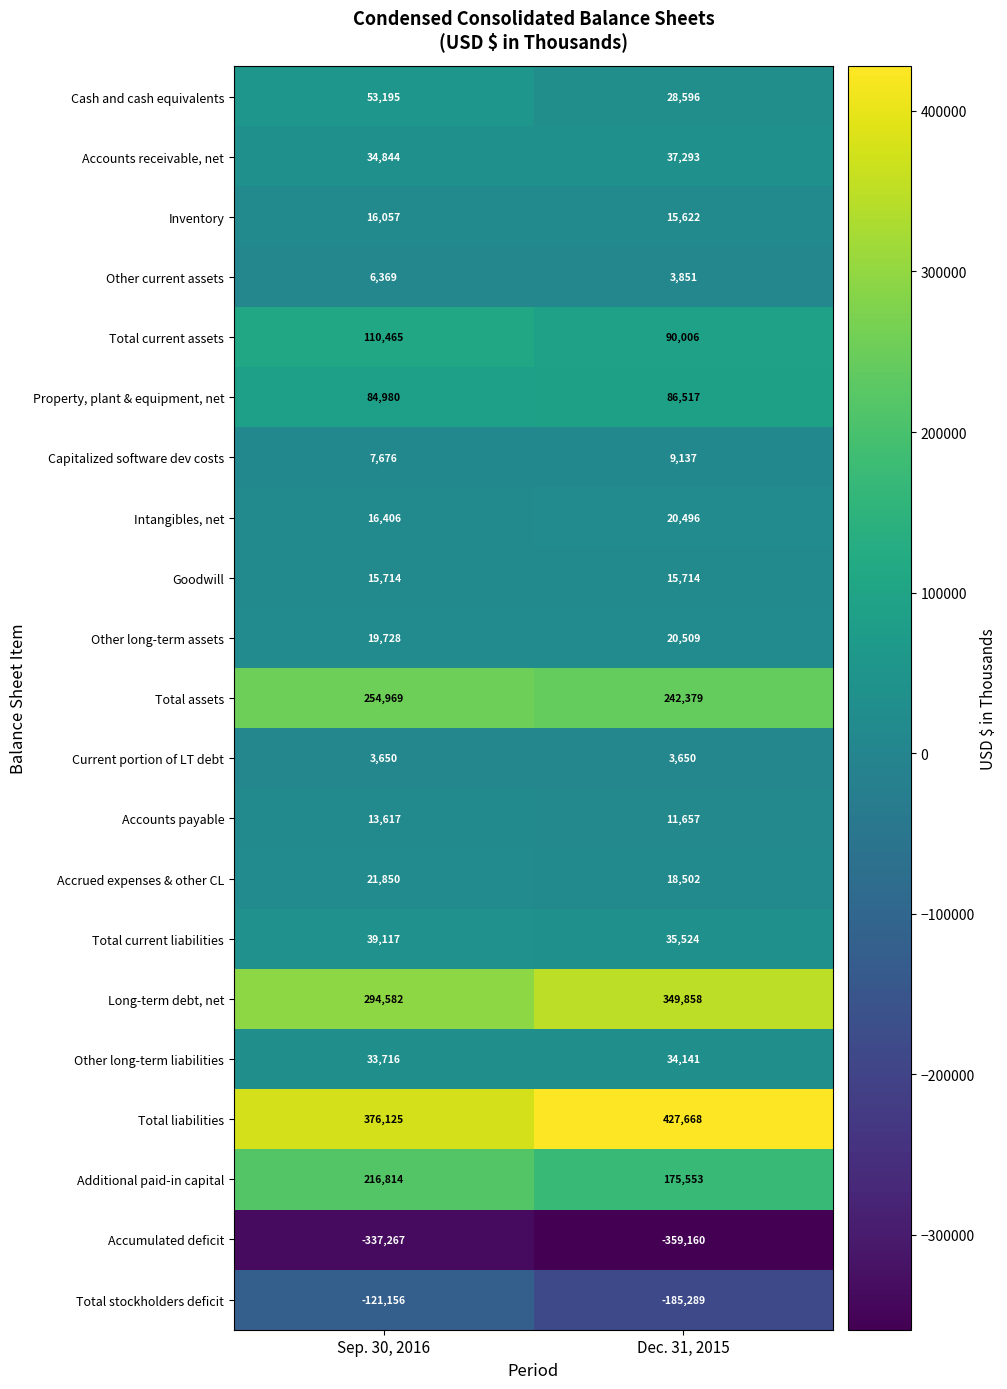

At which category is the sum across all series the highest?

Sep. 30, 2016